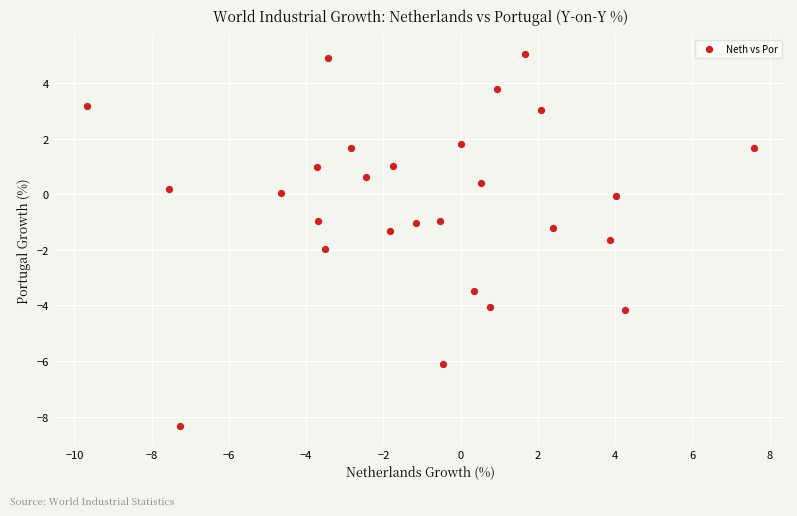

What is the range of X values (max minus min)?

17.3